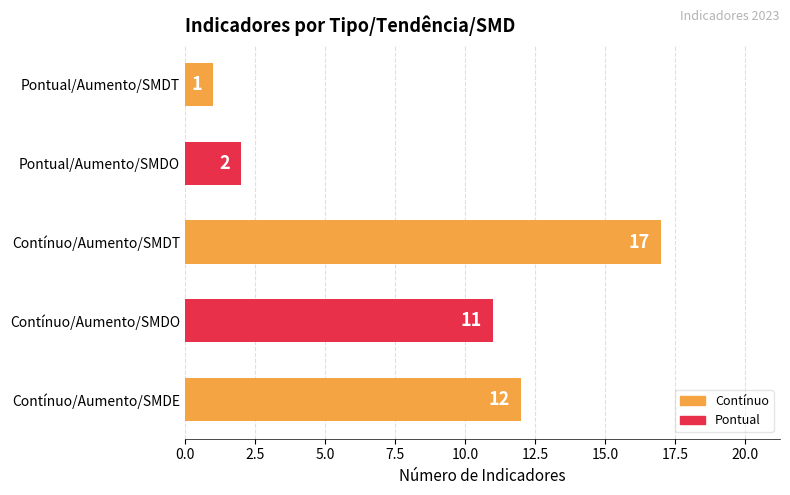

What is the difference between the values at Pontual/Aumento/SMDO and Contínuo/Aumento/SMDO?

9